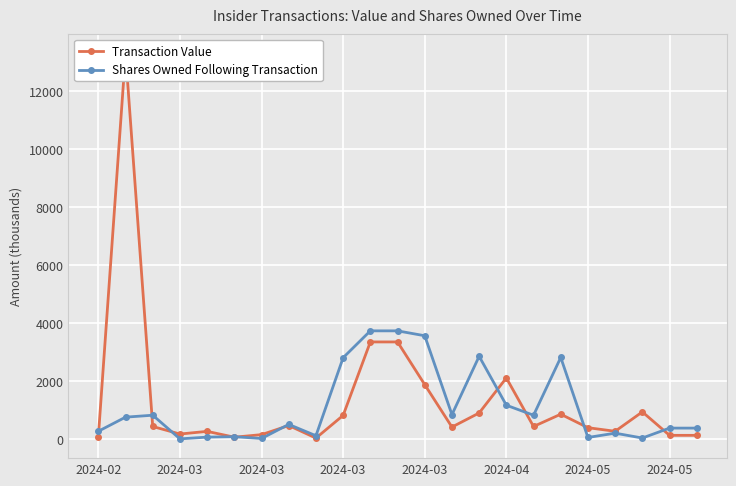

What is the highest value of the Transaction Value series?

13308.1